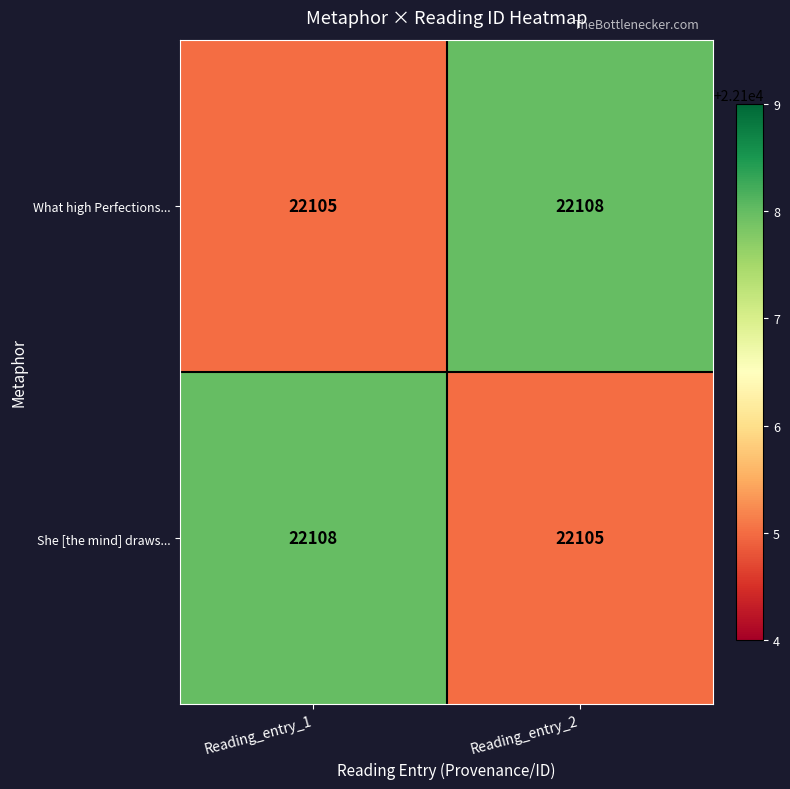

What is the total value across all series at Reading_entry_2?

44213